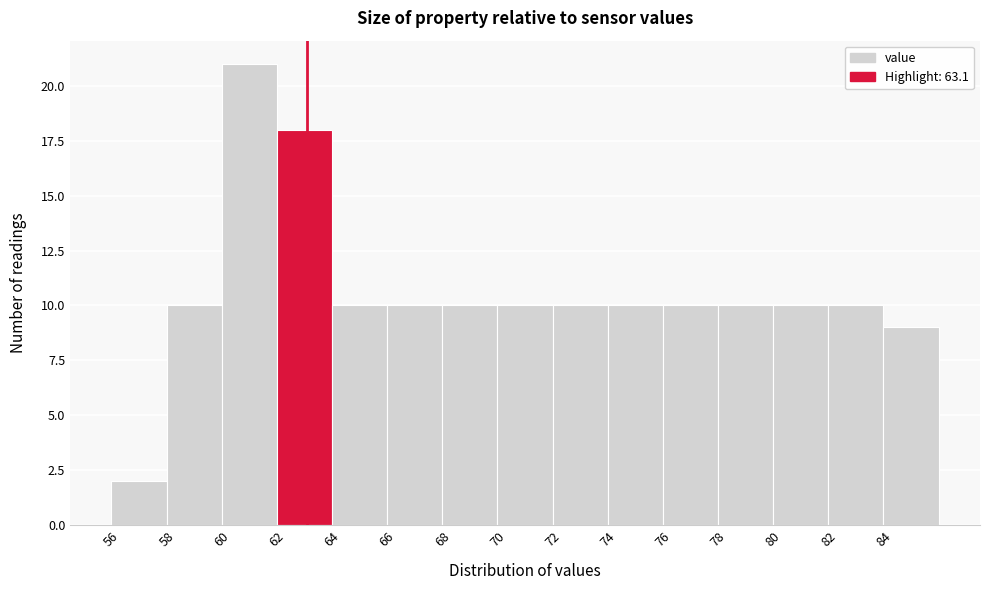

Reading left to right, list every bar in this chart as the range it spans on the x-axis followed by its height. The values are not printed on the chart, so give them approximately, as read against the axis.

56 to 58: 2
58 to 60: 10
60 to 62: 21
62 to 64: 18
64 to 66: 10
66 to 68: 10
68 to 70: 10
70 to 72: 10
72 to 74: 10
74 to 76: 10
76 to 78: 10
78 to 80: 10
80 to 82: 10
82 to 84: 10
84 to 86: 9